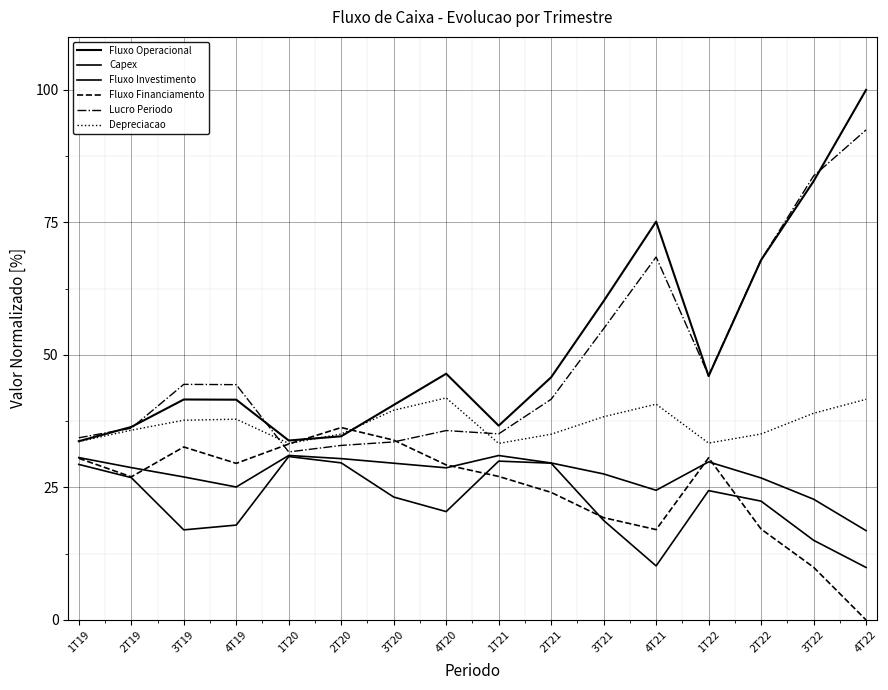

How many values in the Depreciacao series exceed 37?

8